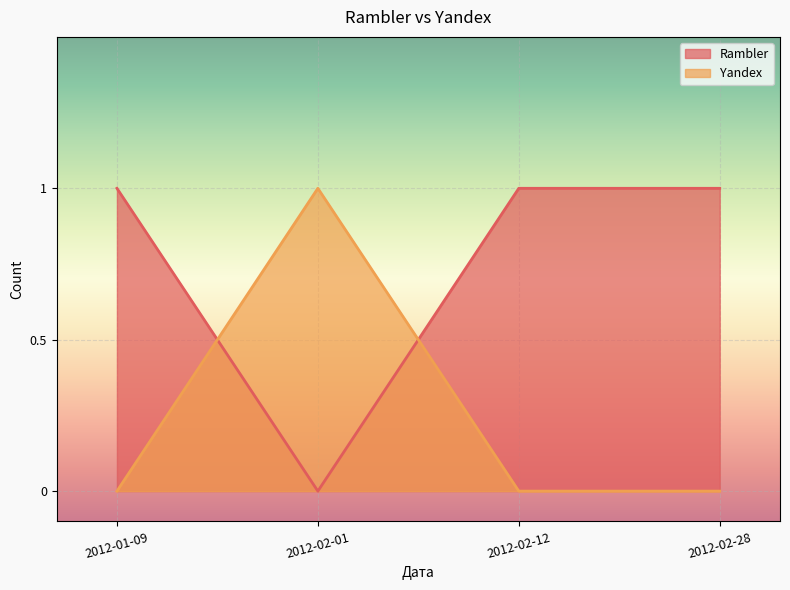

How many series are shown in this chart?

2